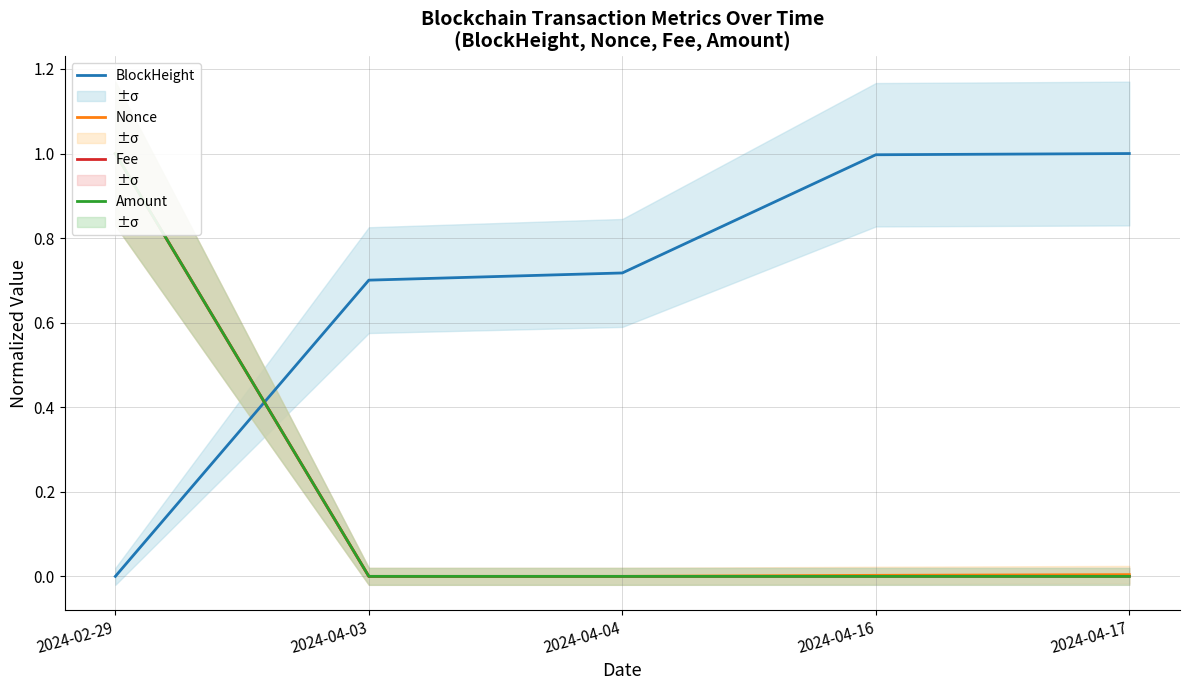

Reading left to right, transcribe all the data shown in this chart.

BlockHeight: 0.0	0.7	0.7	1.0	1.0
Nonce: 1.0	0.0	0.0	0.0	0.0
Fee: 1.0	0.0	0.0	0.0	0.0
Amount: 1.0	0.0	0.0	0.0	0.0